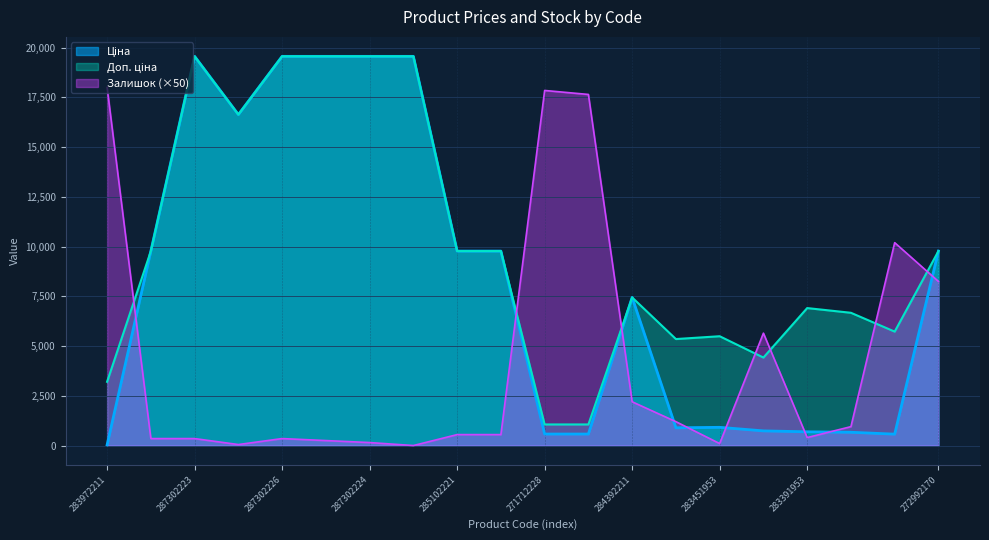

Which category has the highest value in the Залишок series?

283972211